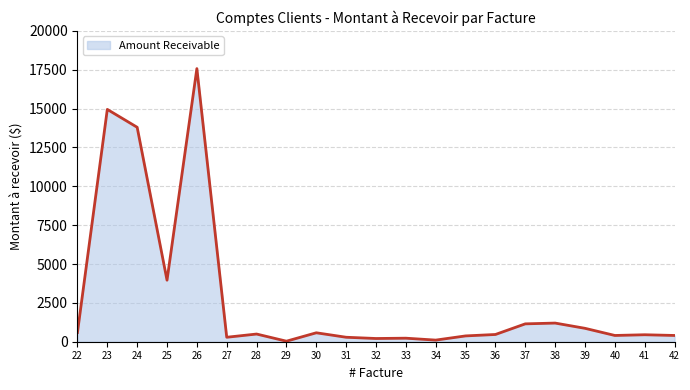

What is the difference between the maximum and minimum values?

17537.8